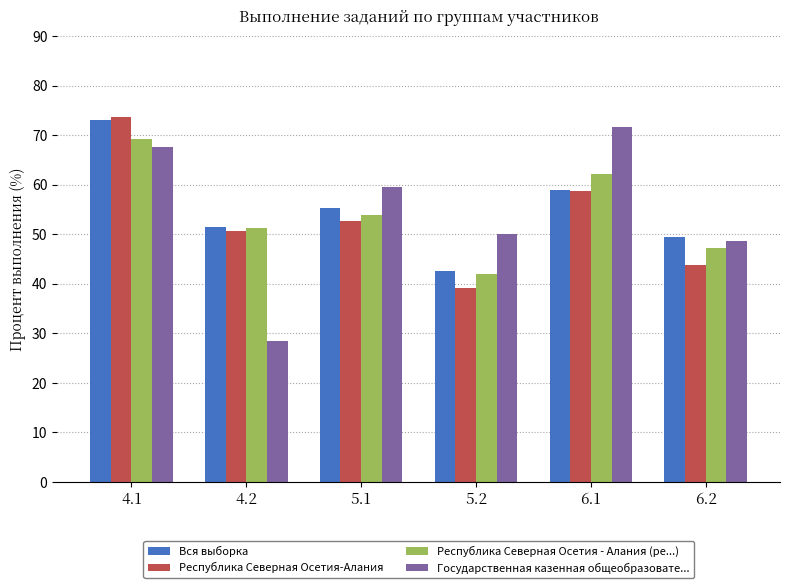

At which category does the chart reach its minimum across all series?

4.2